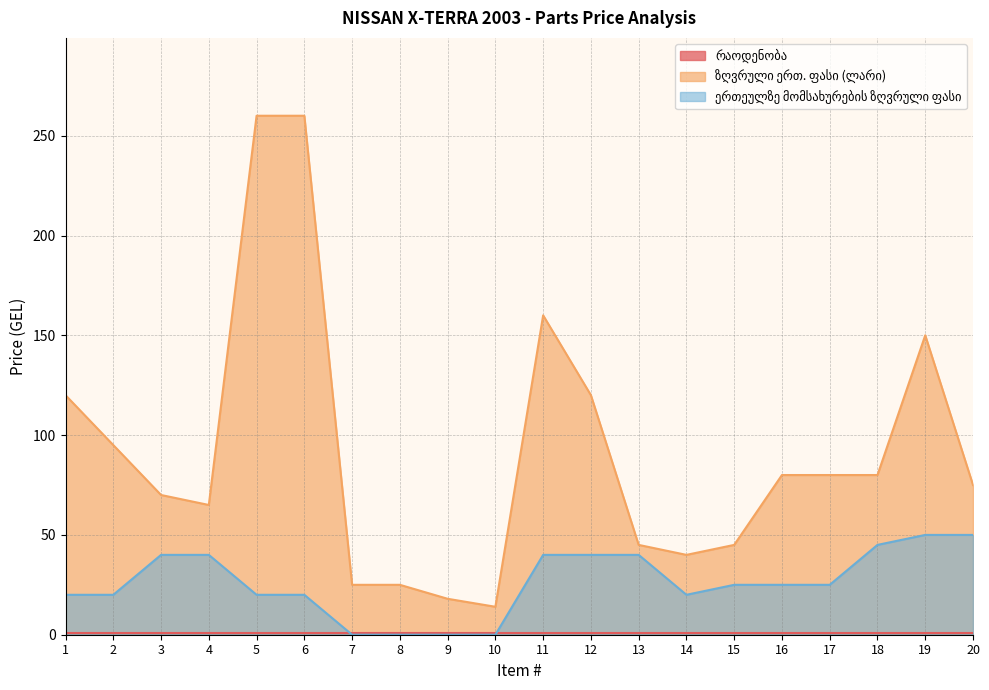

Which series has the largest range (max minus min)?

ზღვრული ერთ. ფასი (ლარი)